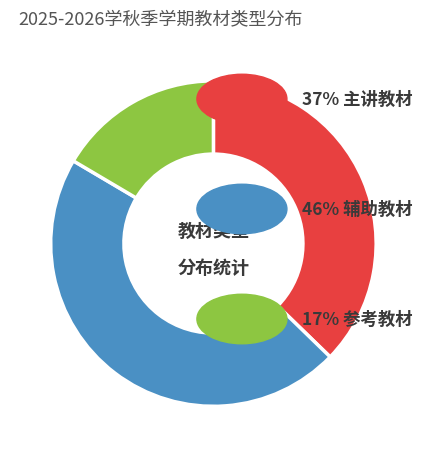

Does any single category account for the majority?

No